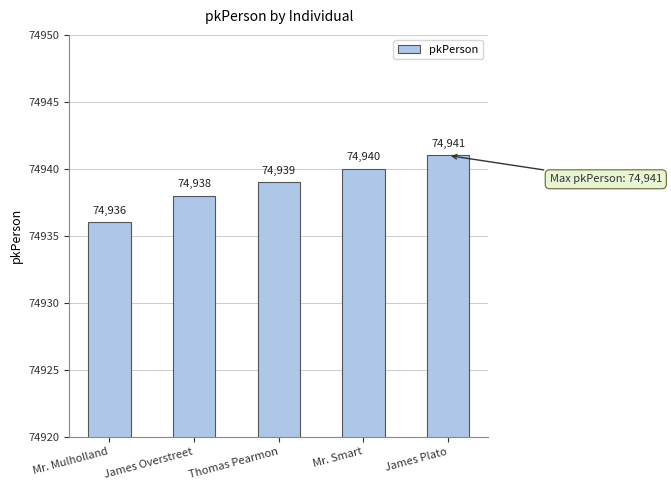

How many series are shown in this chart?

1